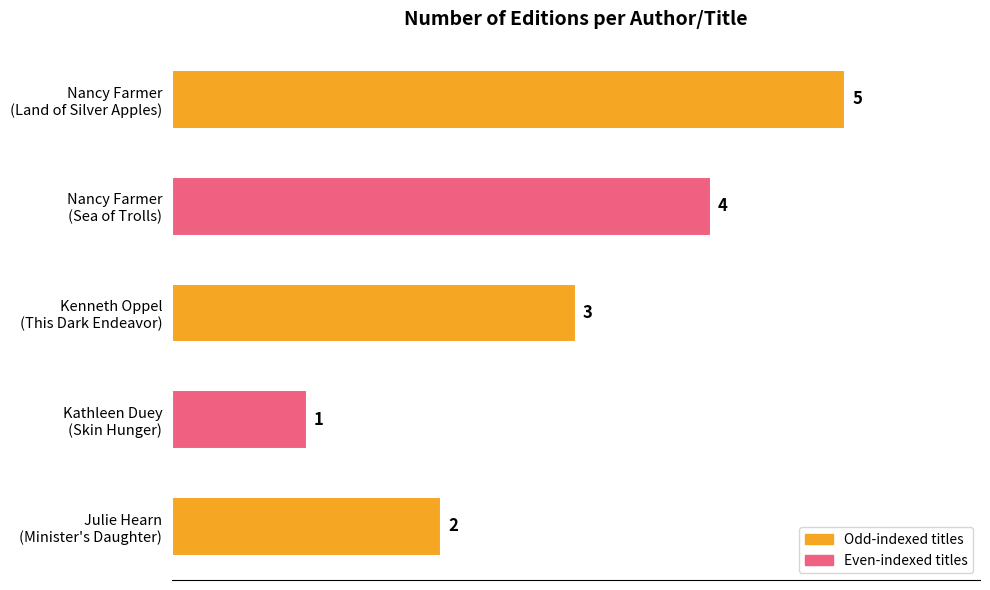

Count the values in the range 2 to 4.

3